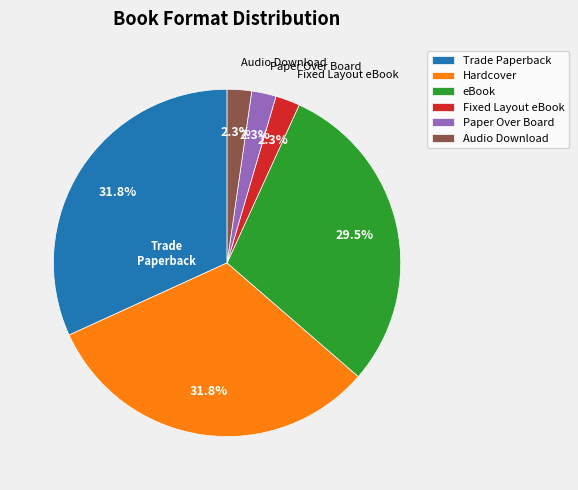

What is the ratio of the value at Hardcover to the value at Trade Paperback?

1.0